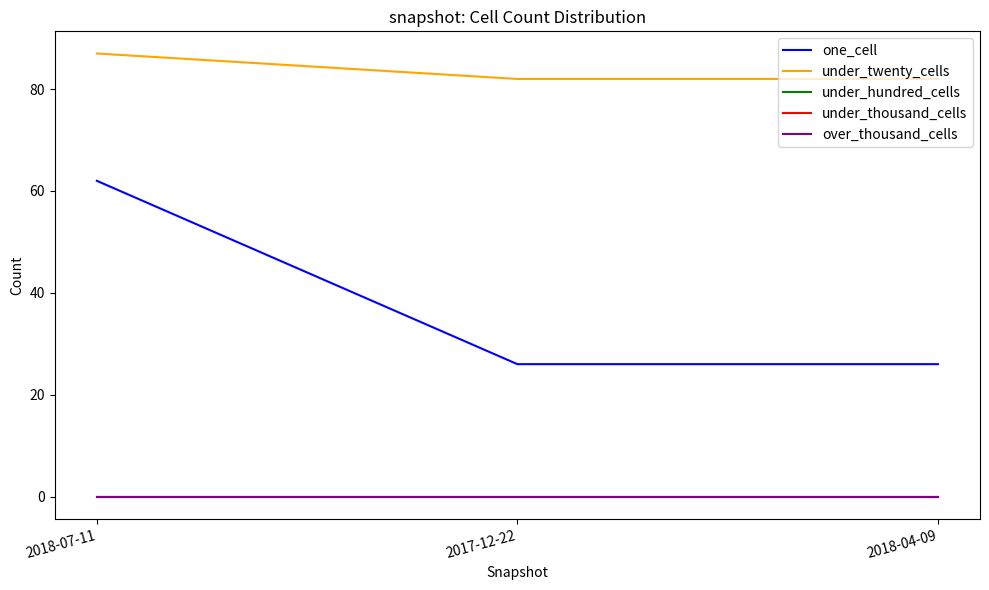

At which label does under_hundred_cells reach its peak?

2018-07-11